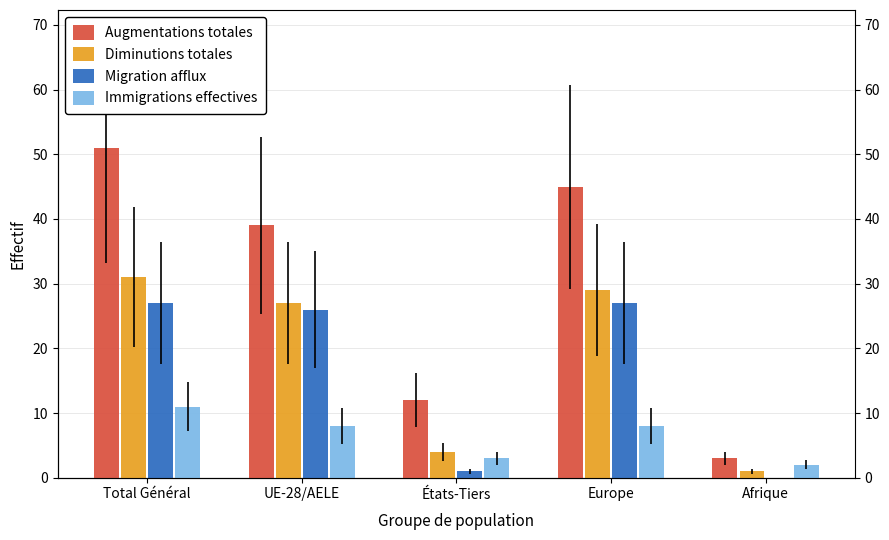

List the series in order of their peak value, highest first.

Augmentations totales, Diminutions totales, Migration afflux, Immigrations effectives